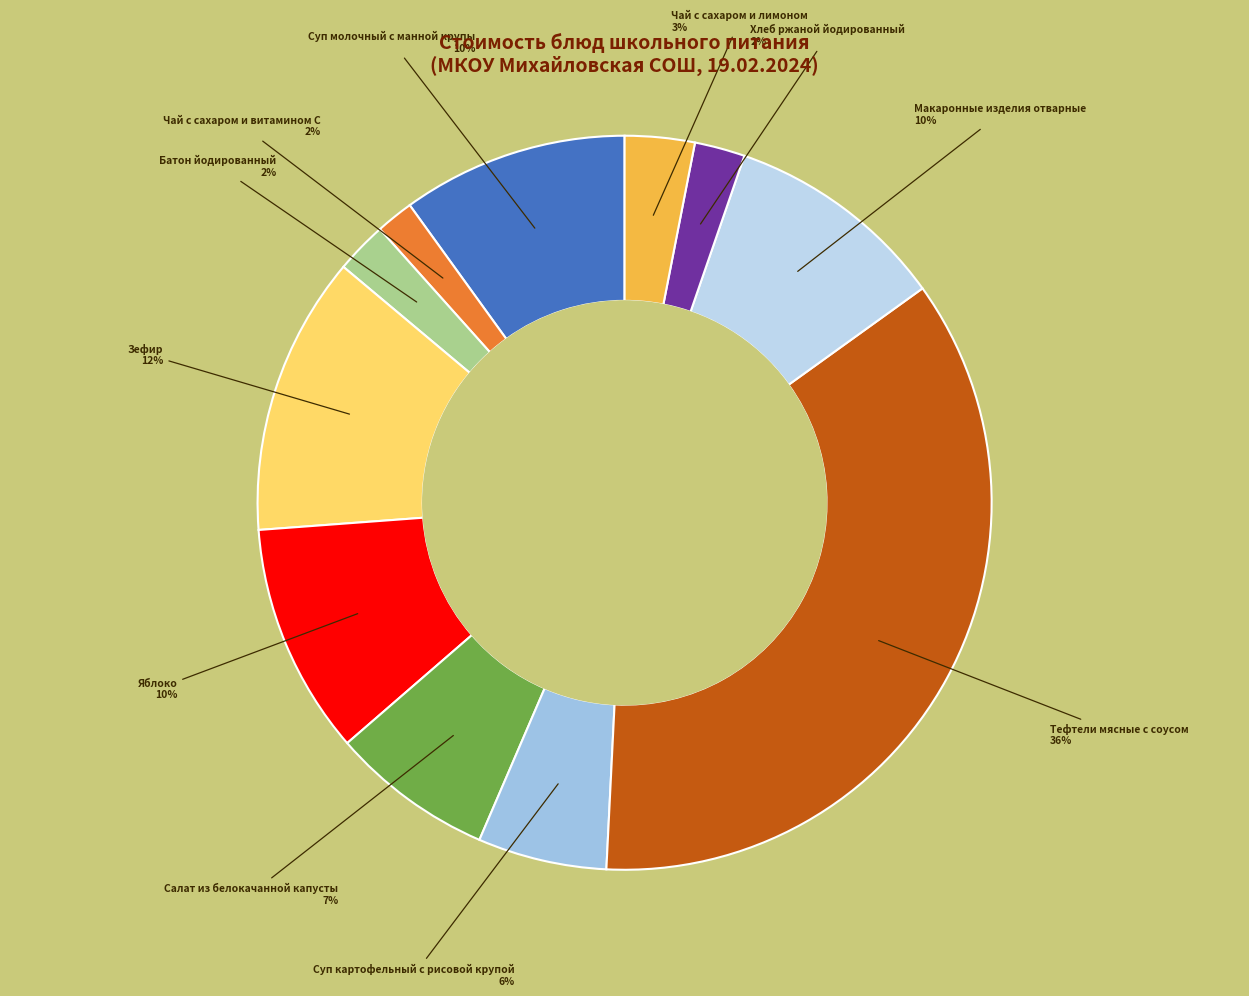

To the nearest percent, what is the average slice percentage?

9%